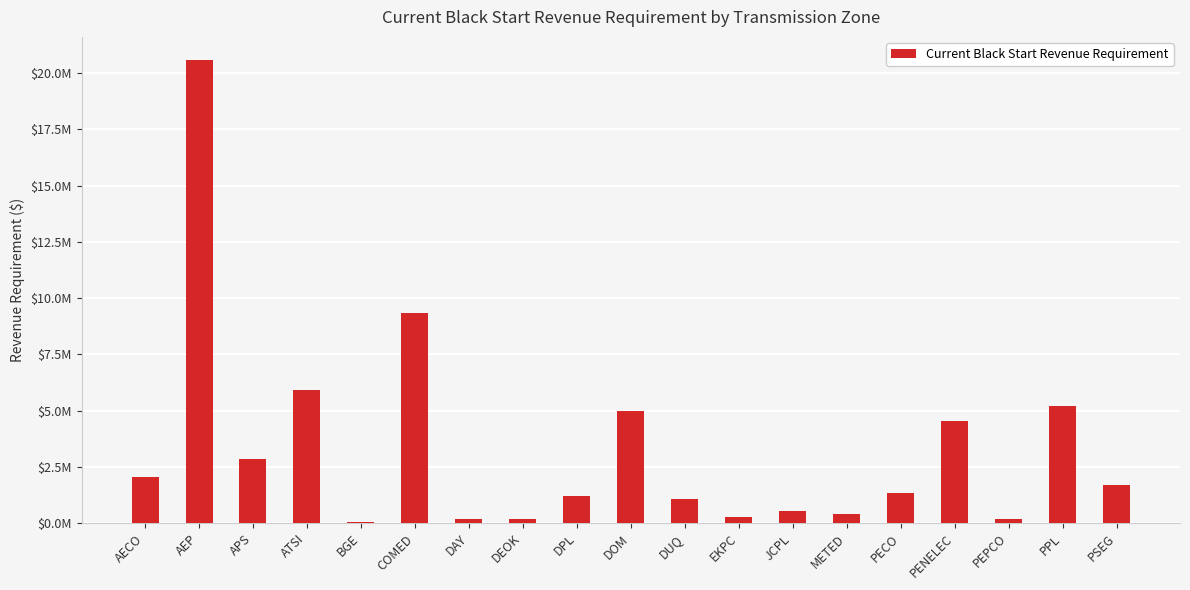

The value at AEP is 10604327.3. True or false?

False